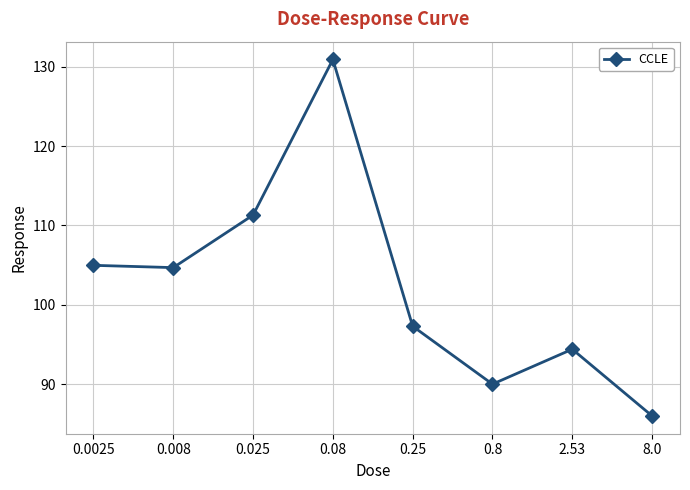

Which label corresponds to the smallest value in the chart?

8.0